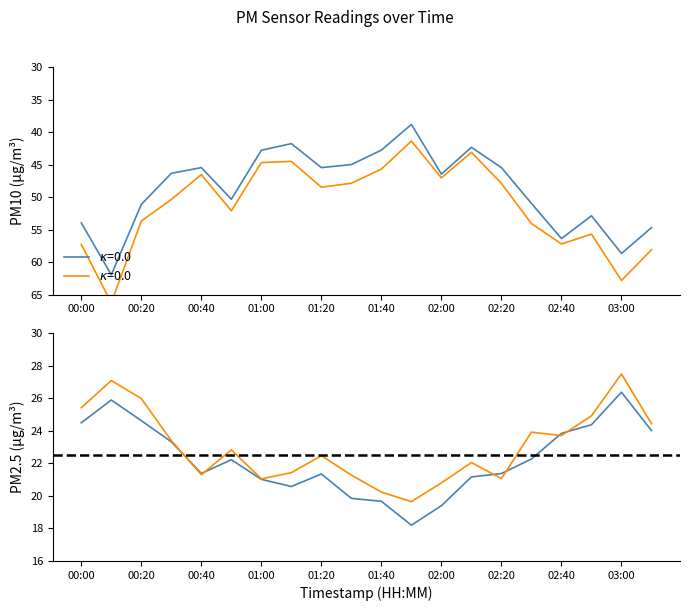

What is the difference between the maximum and minimum values in the P2 (PM2.5) series?

8.2